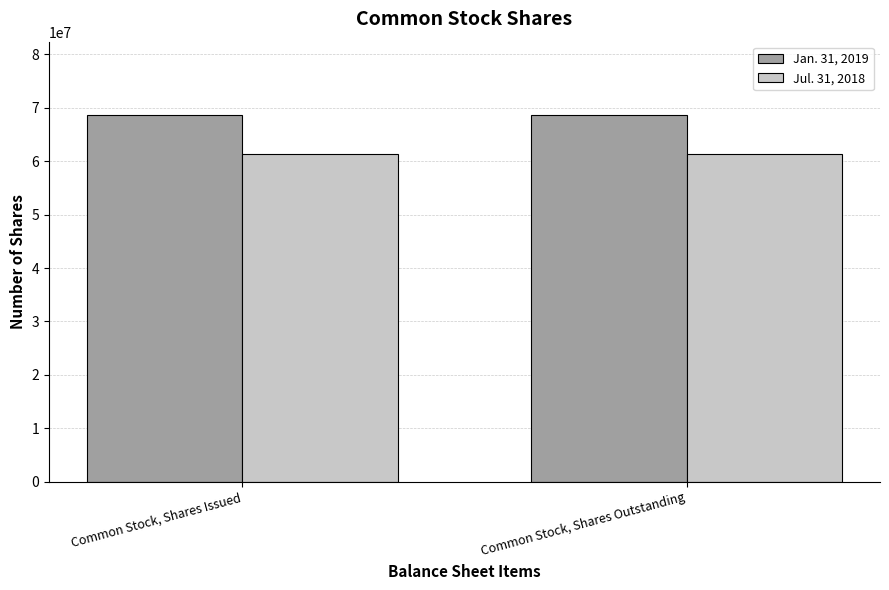

What is the spread (max minus min) of values at Common Stock, Shares Issued?

7231400